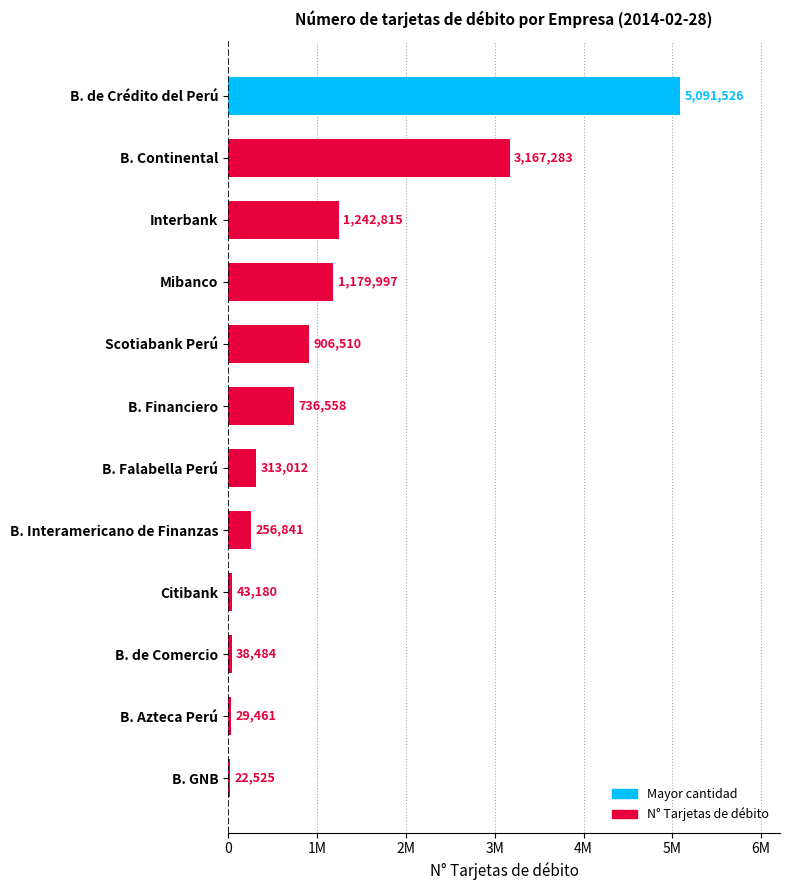

List the labels in order of value, smallest first.

B. GNB, B. Azteca Perú, B. de Comercio, Citibank, B. Interamericano de Finanzas, B. Falabella Perú, B. Financiero, Scotiabank Perú, Mibanco, Interbank, B. Continental, B. de Crédito del Perú